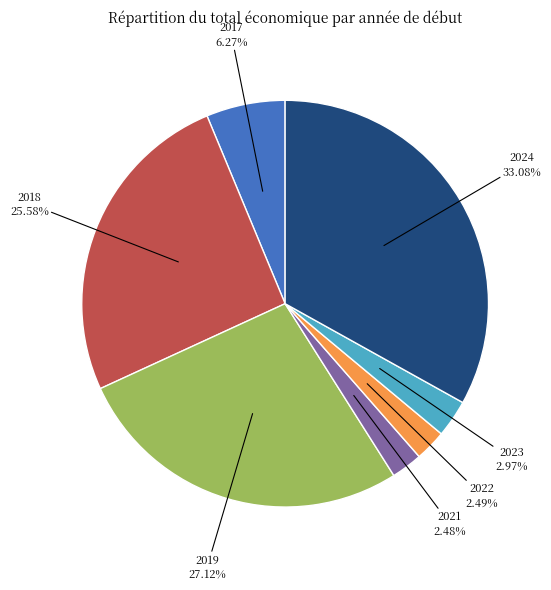

Is there a majority slice in this chart?

No